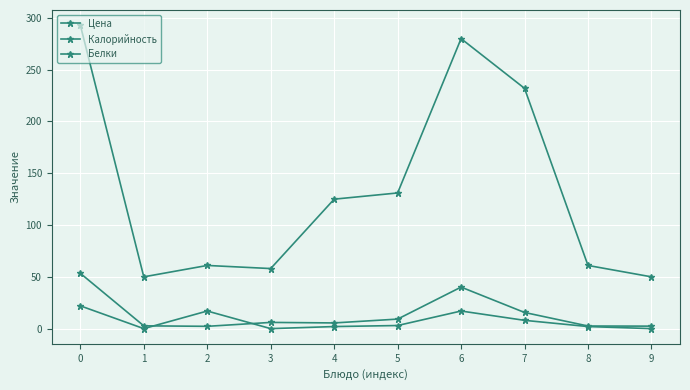

Is it true that Цена equals 9.7 at 3?

False